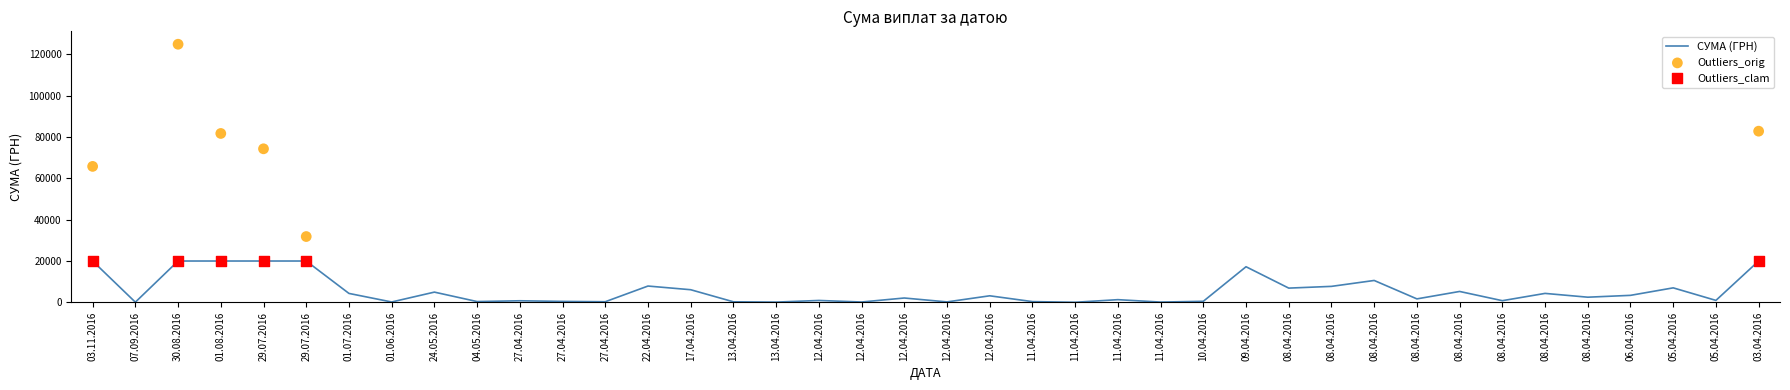

What is the change in value from 27.04.2016 to 03.04.2016?

+82381.2